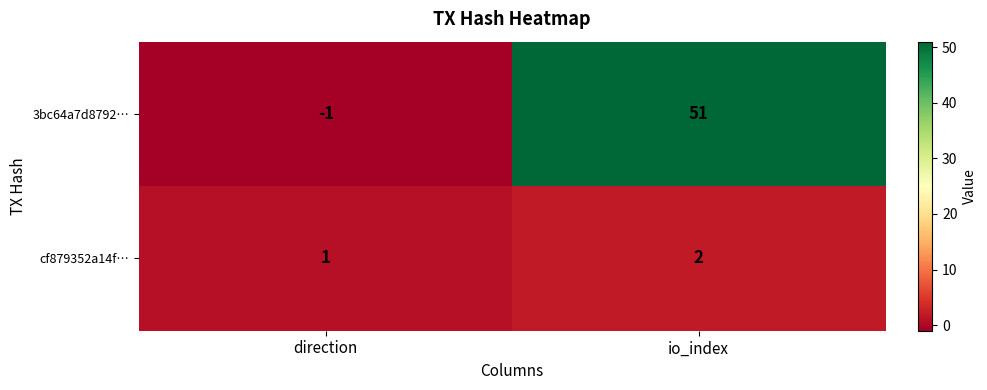

Is it true that cf879352a14f… equals 1 at direction?

True